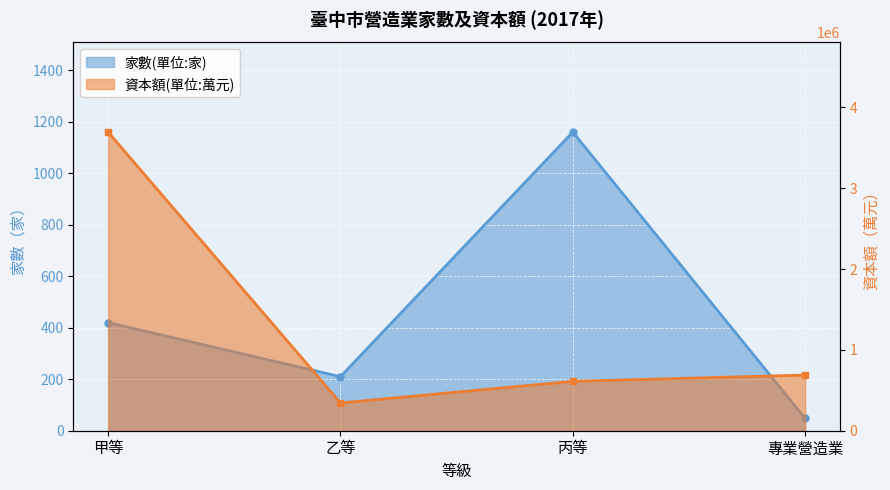

True or false: 家數(單位:家) and 資本額(單位:萬元) intersect in this chart.

False